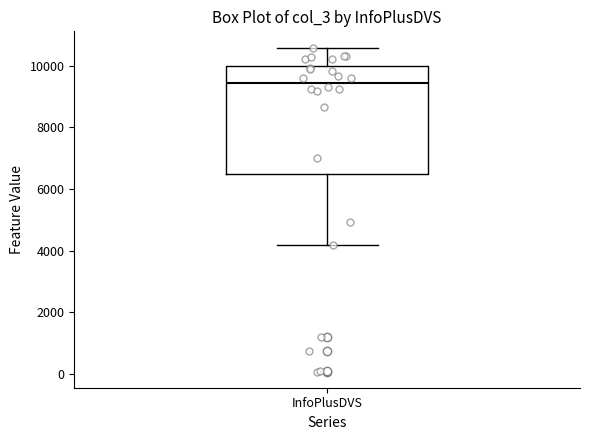

Transcribe this box plot: give where the median line is, the range the box spans, and where the two whiskers end, as read against the y-axis. The values are not printed on the chart, so give them approximately, as read against the axis.

median 9400, box 6400 to 10000, whiskers 4200 to 10600